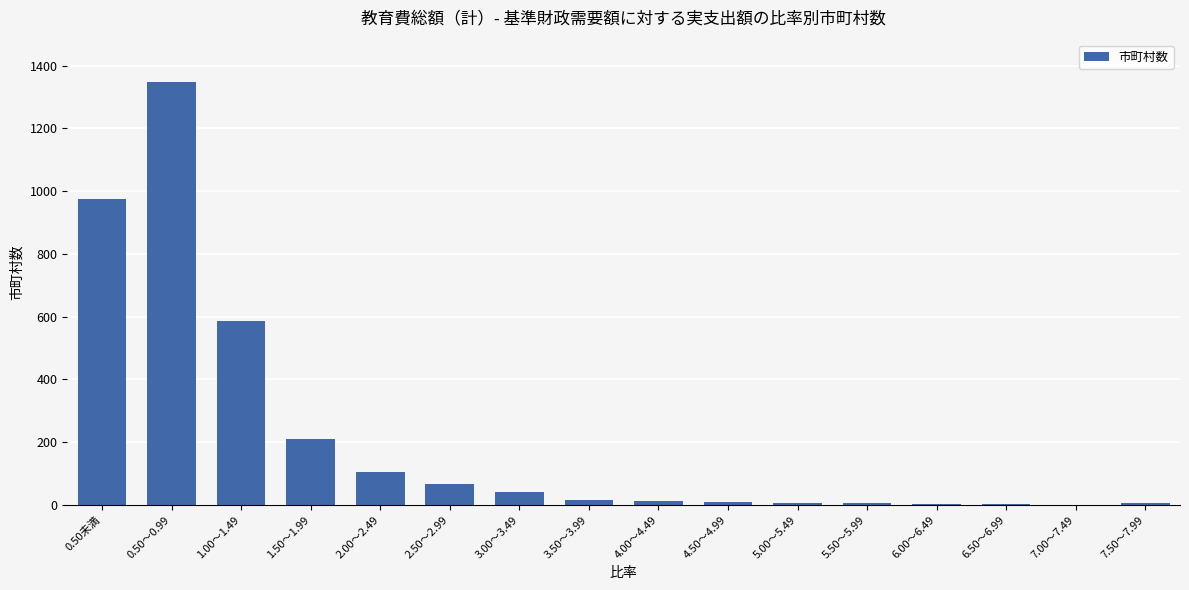

What is the sum of all values?

3392